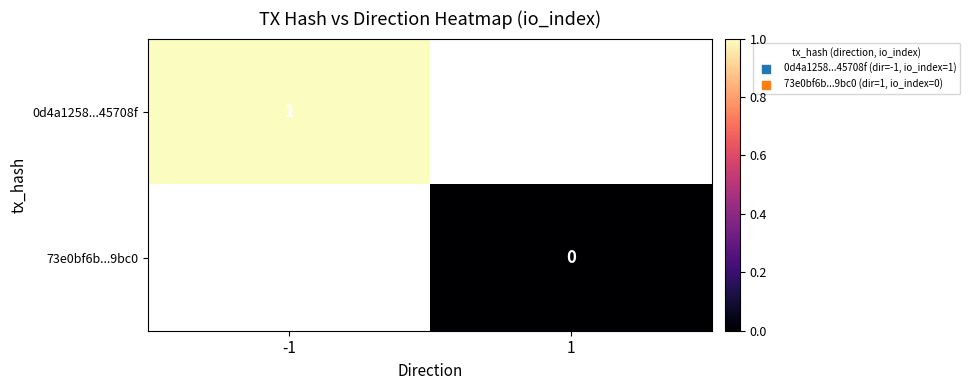

What is the lowest value of the 0d4a1258...45708f series?

1.0